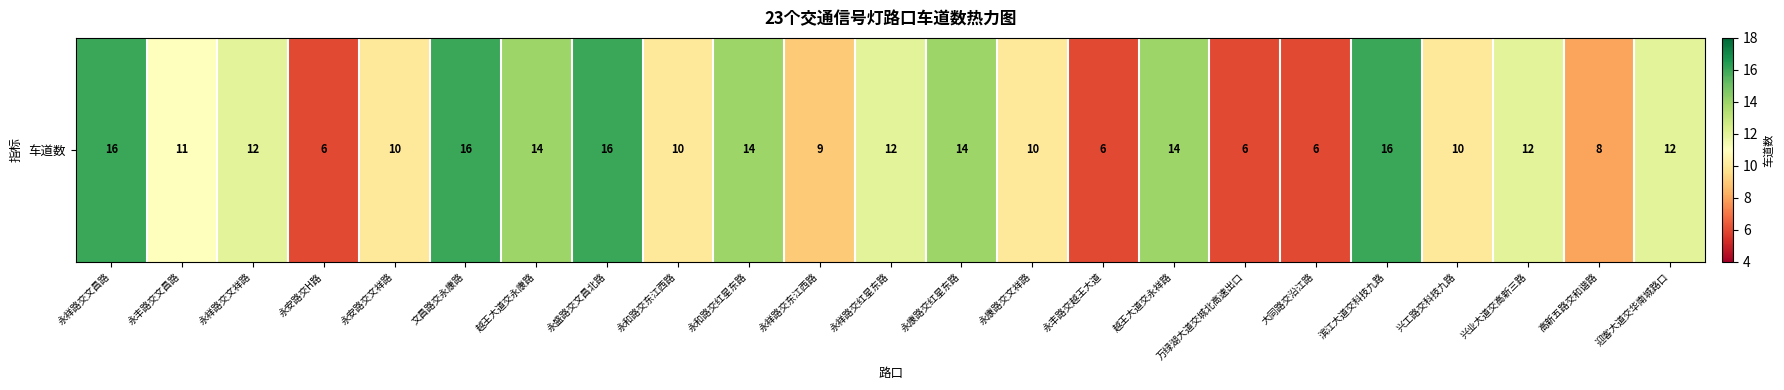

What is the maximum value shown in the chart?

16